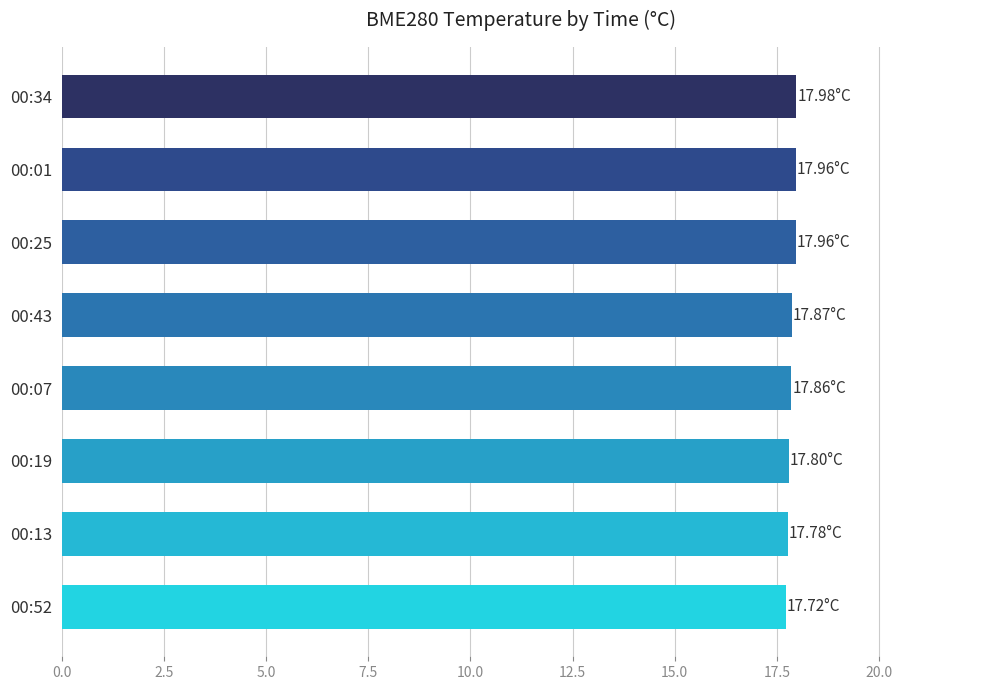

What is the average value?

17.9